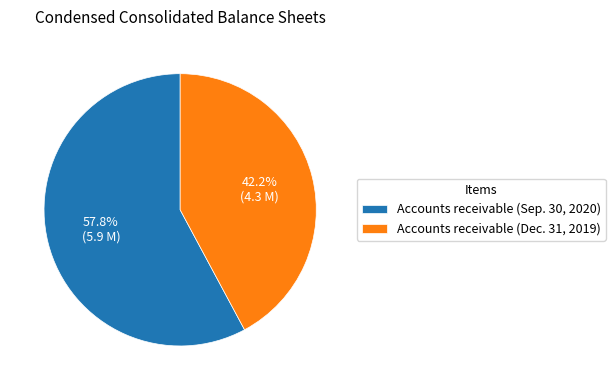

True or false: Accounts receivable (Sep. 30, 2020) accounts for 58% of the total.

True